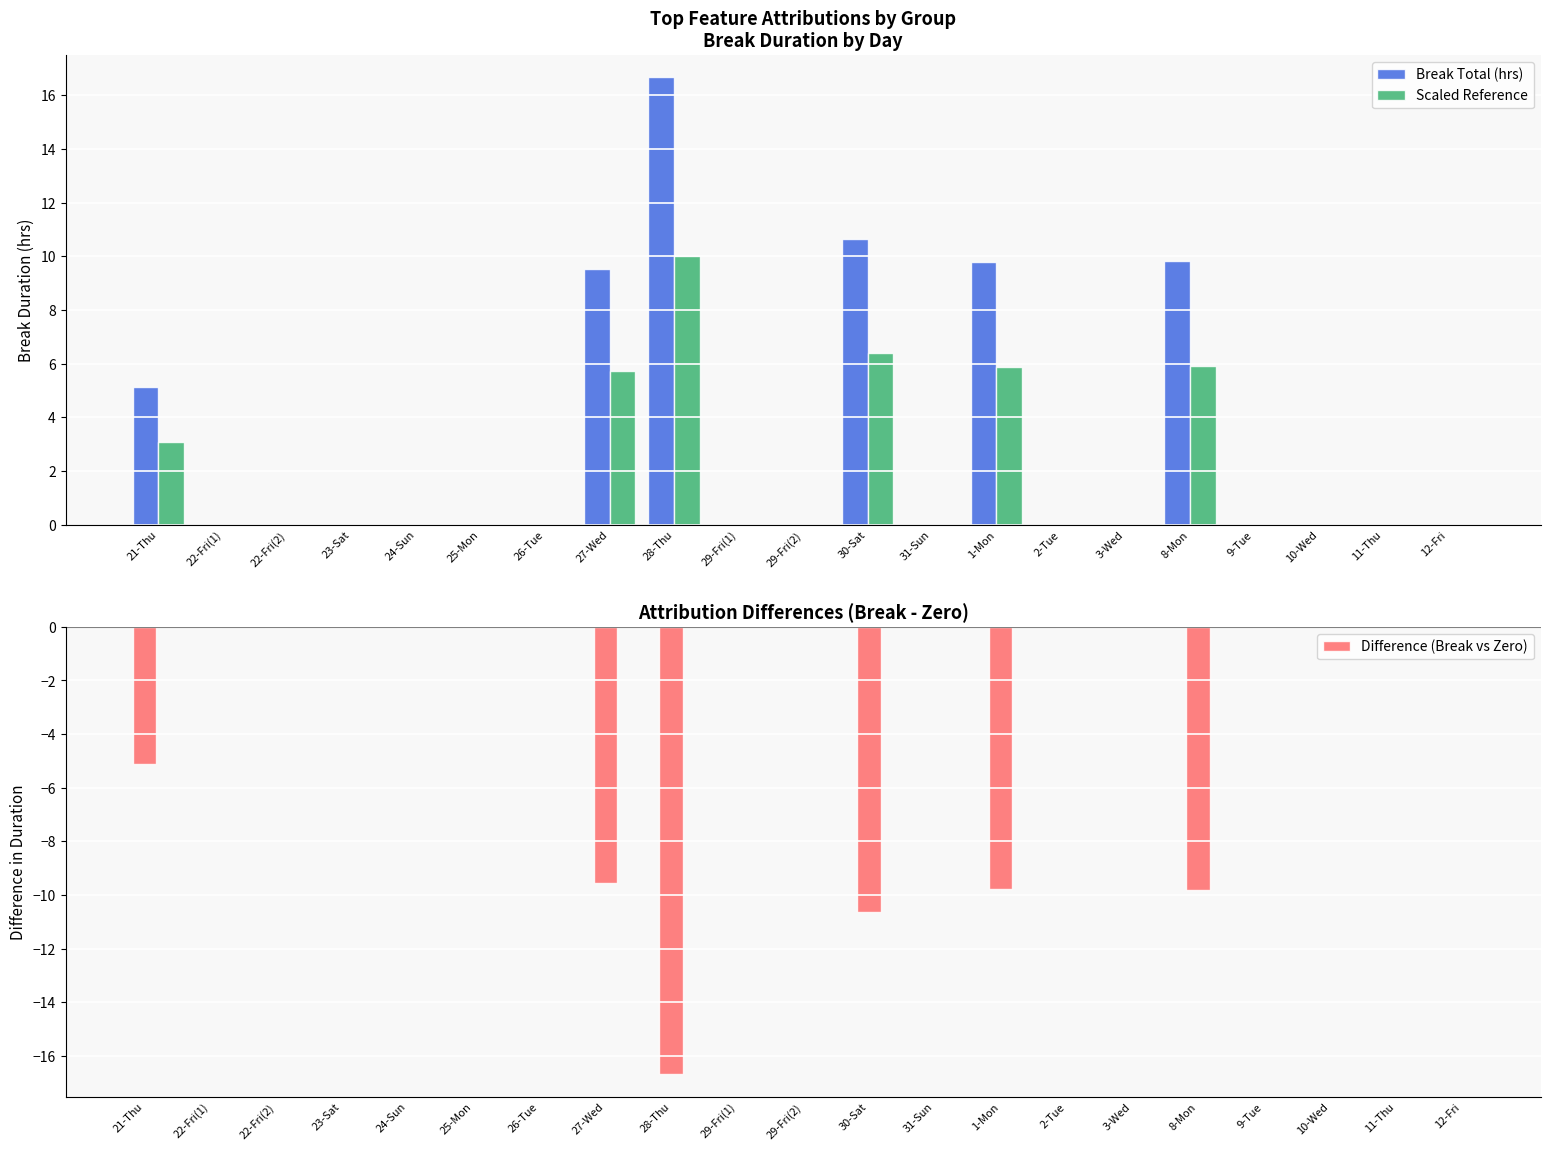

Which series has the largest total across all categories?

Break Total (hrs)